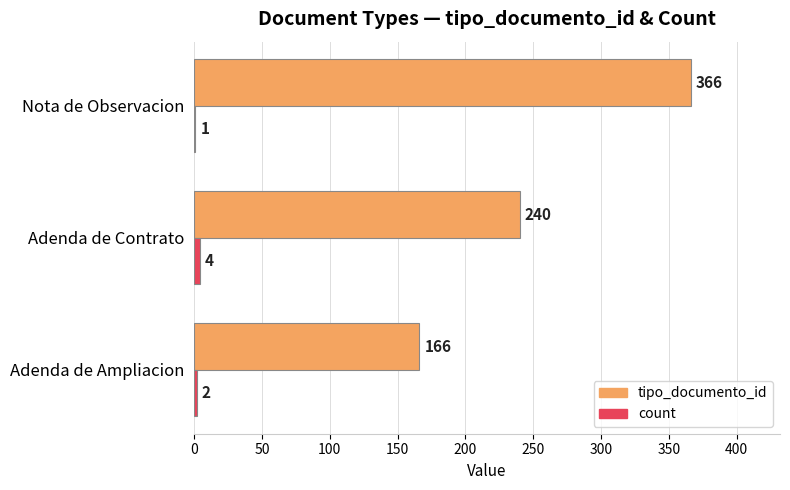

Which series has the largest total across all categories?

tipo_documento_id